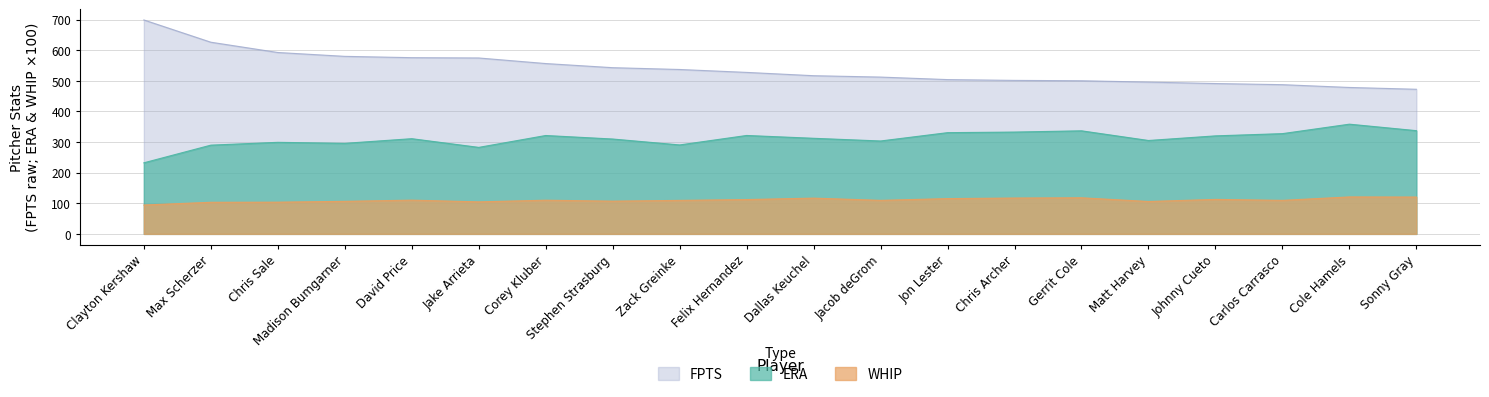

Which series has the largest range (max minus min)?

FPTS